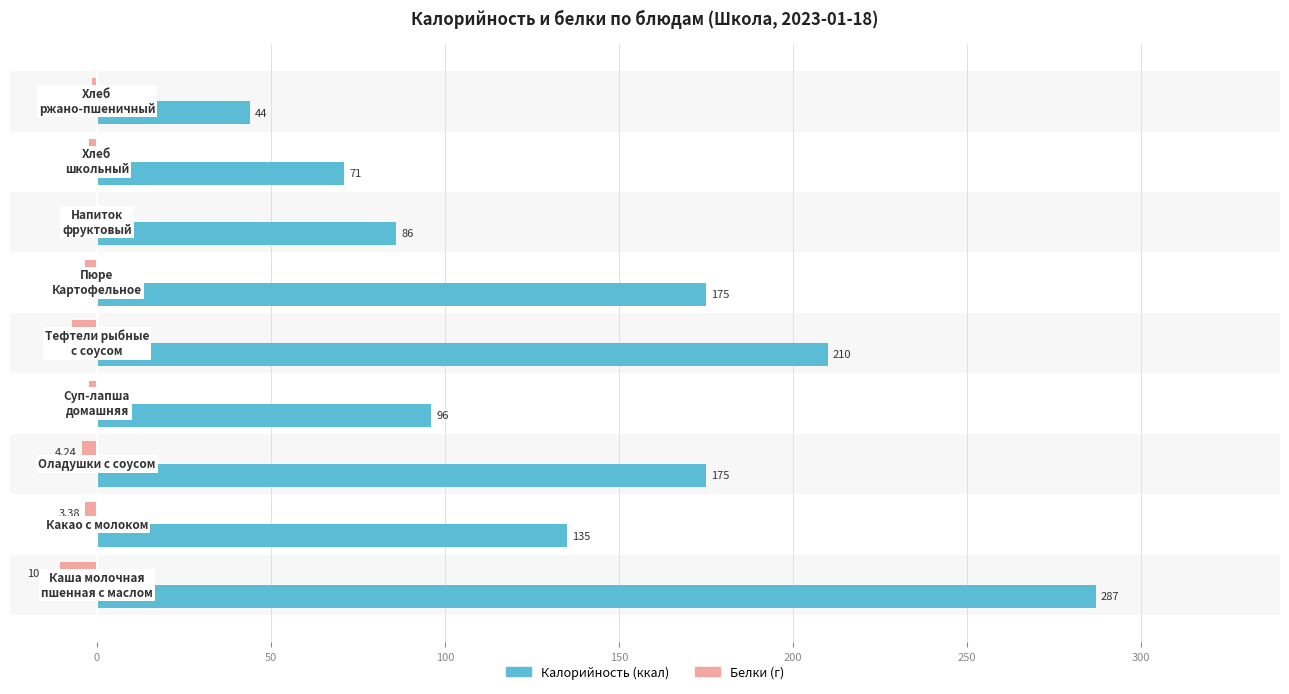

Count the number of categories in the chart.

9